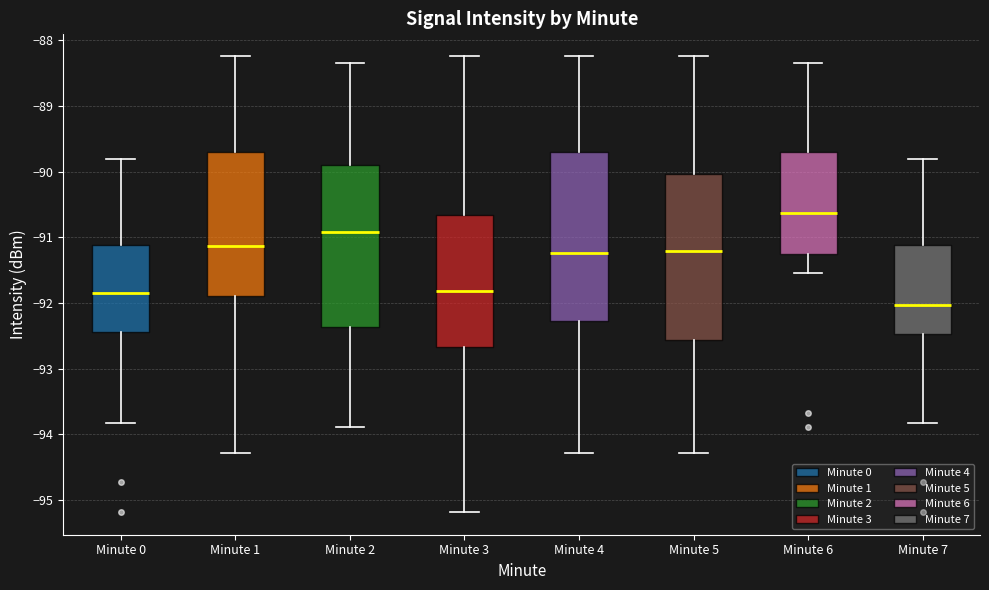

Where does the upper whisker of the box for Minute 5 end on the y-axis? The values are not printed on the chart, so give them approximately, as read against the axis.

-88.2